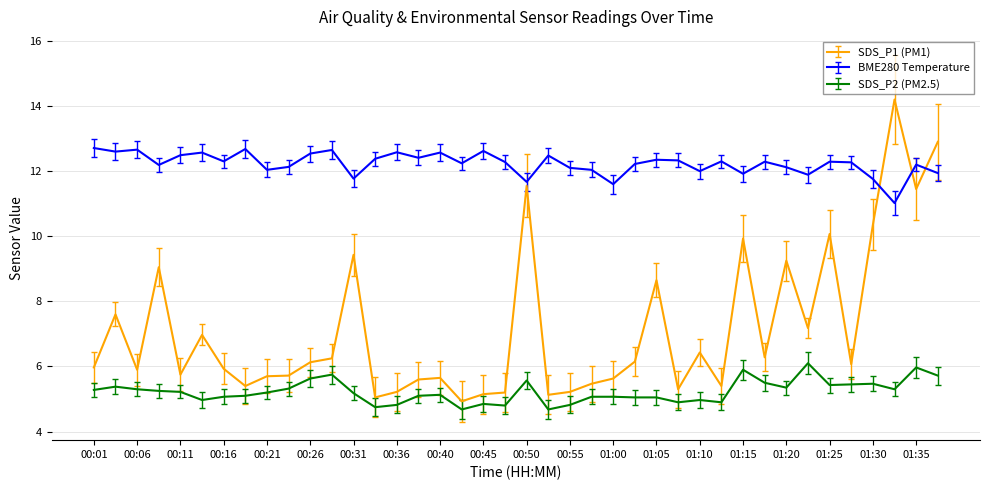

List the series in order of their overall mean, highest first.

BME280 Temperature, SDS_P1 (PM1), SDS_P2 (PM2.5)